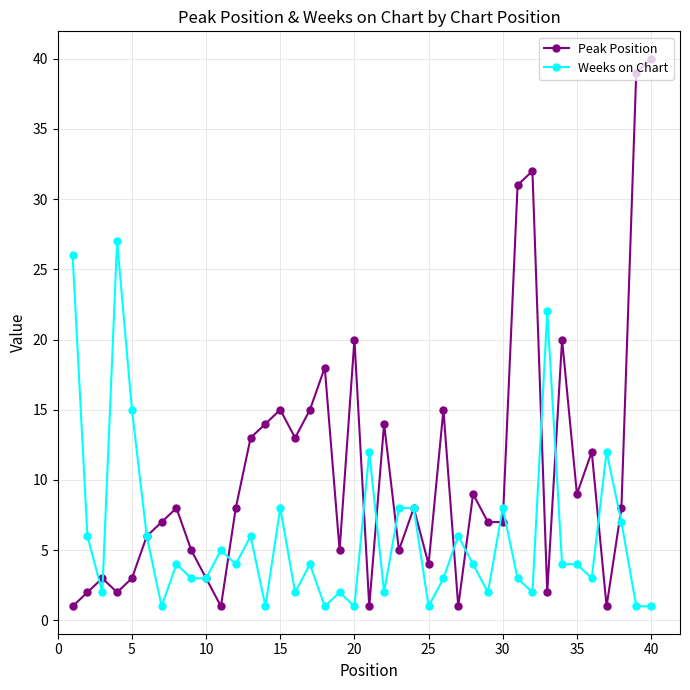

At how many categories does at least one series exceed 24?

6